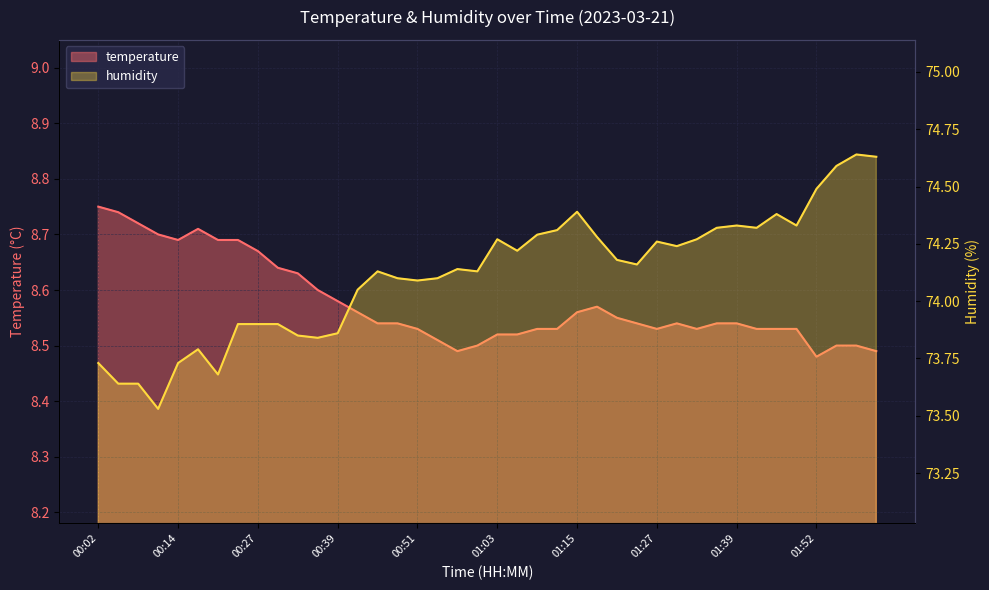

At which category does humidity reach its first local peak?

00:17